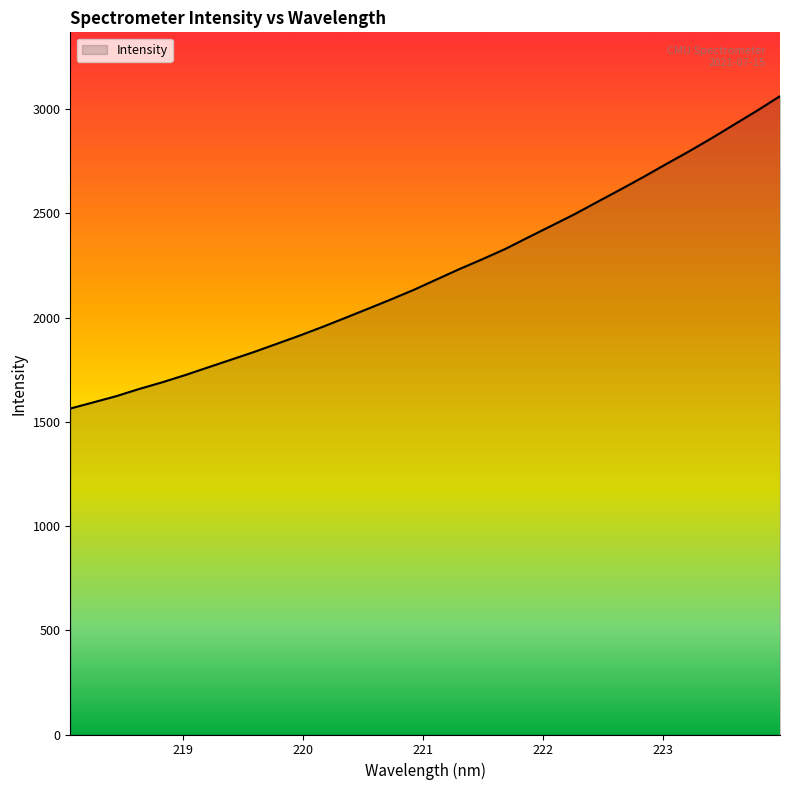

What is the greatest value displayed?

3062.5